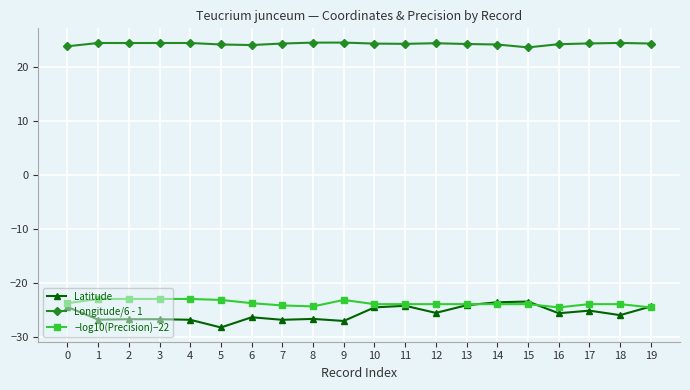

What value does the Latitude series have at 6?

-26.4